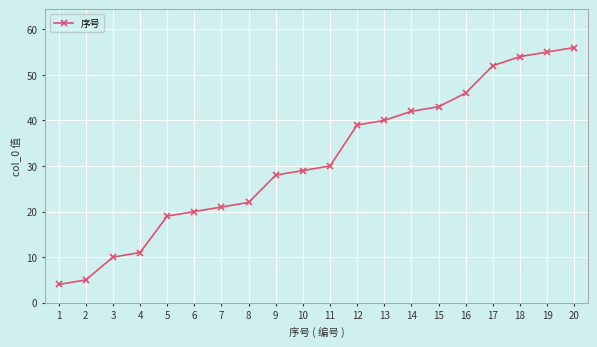

Which label corresponds to the largest value in the chart?

20